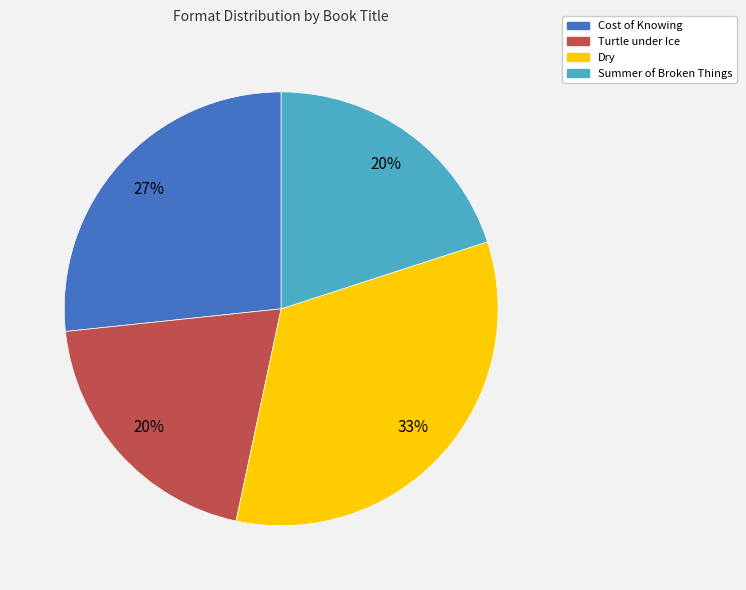

Is there a majority slice in this chart?

No